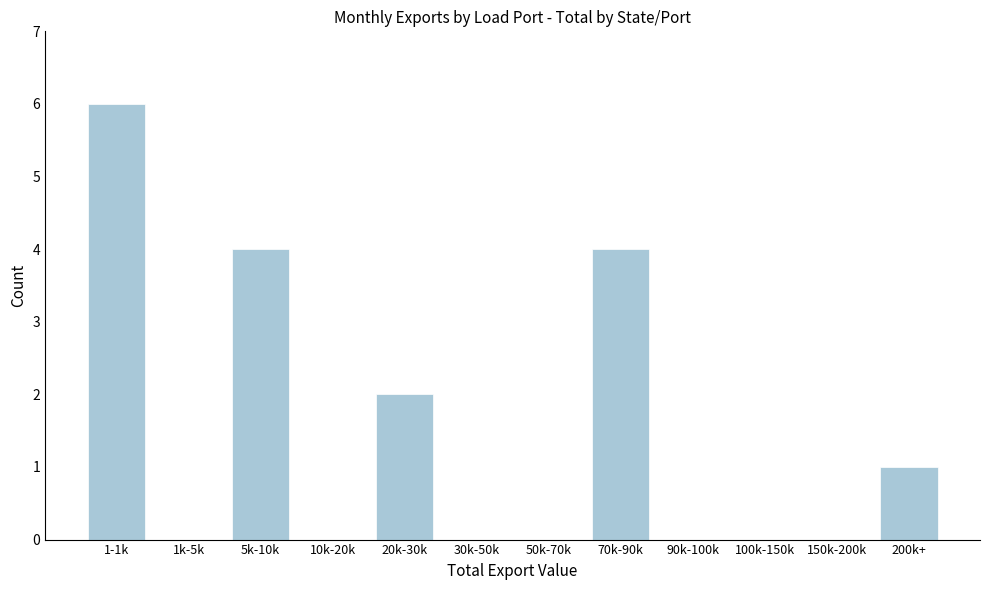

Reading left to right, extract all data points from this chart.

1-1k=6	1k-5k=0	5k-10k=4	10k-20k=0	20k-30k=2	30k-50k=0	50k-70k=0	70k-90k=4	90k-100k=0	100k-150k=0	150k-200k=0	200k+=1